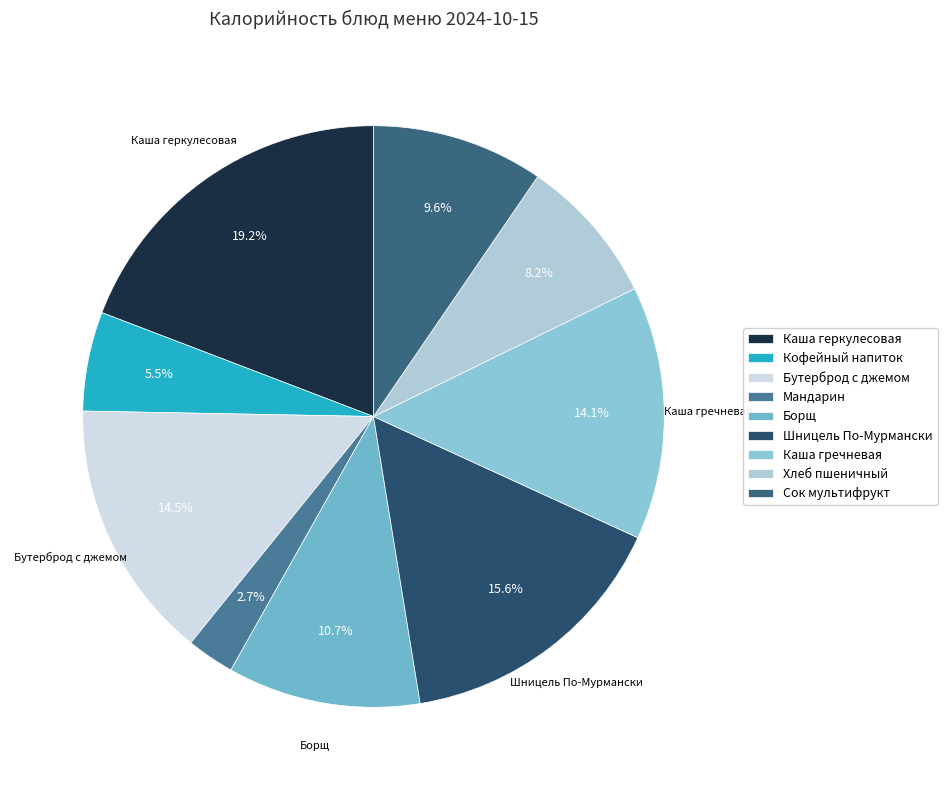

What is the smallest slice in the pie chart?

Мандарин